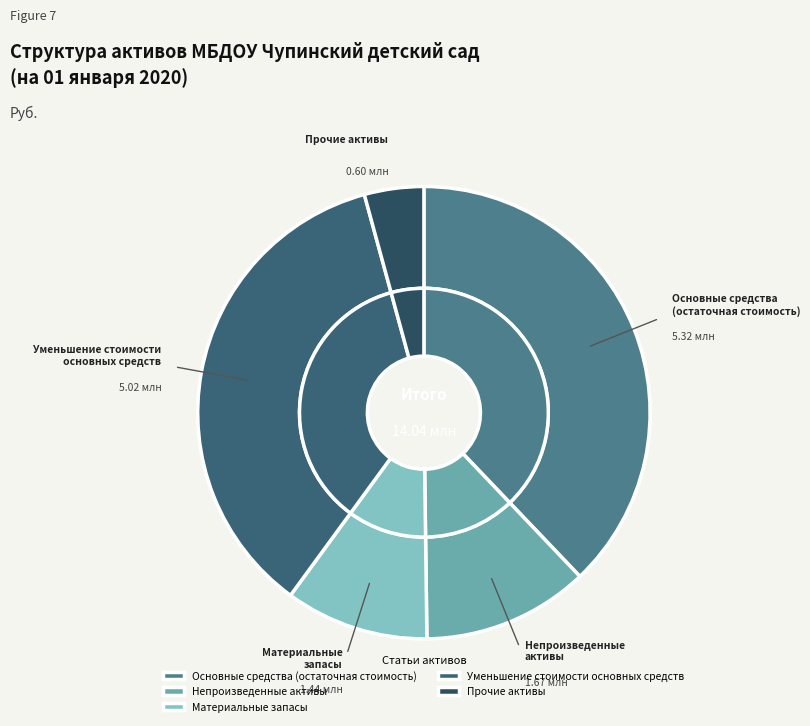

What is the change in value from Основные средства
(остаточная стоимость) to Материальные
запасы?

-3880503.8